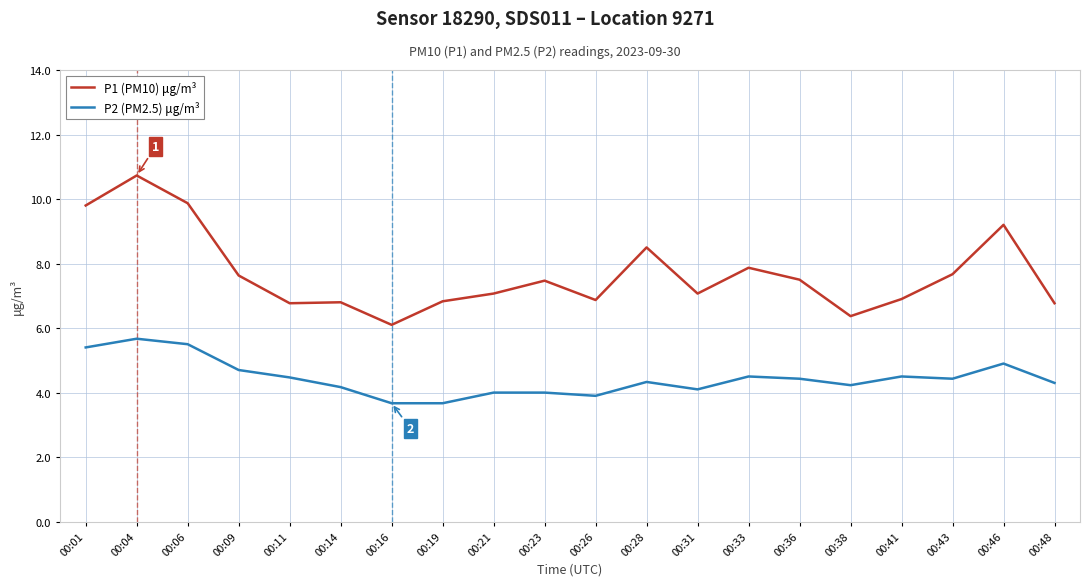

What is the sum of all P2 (PM2.5) μg/m³ values?

88.9